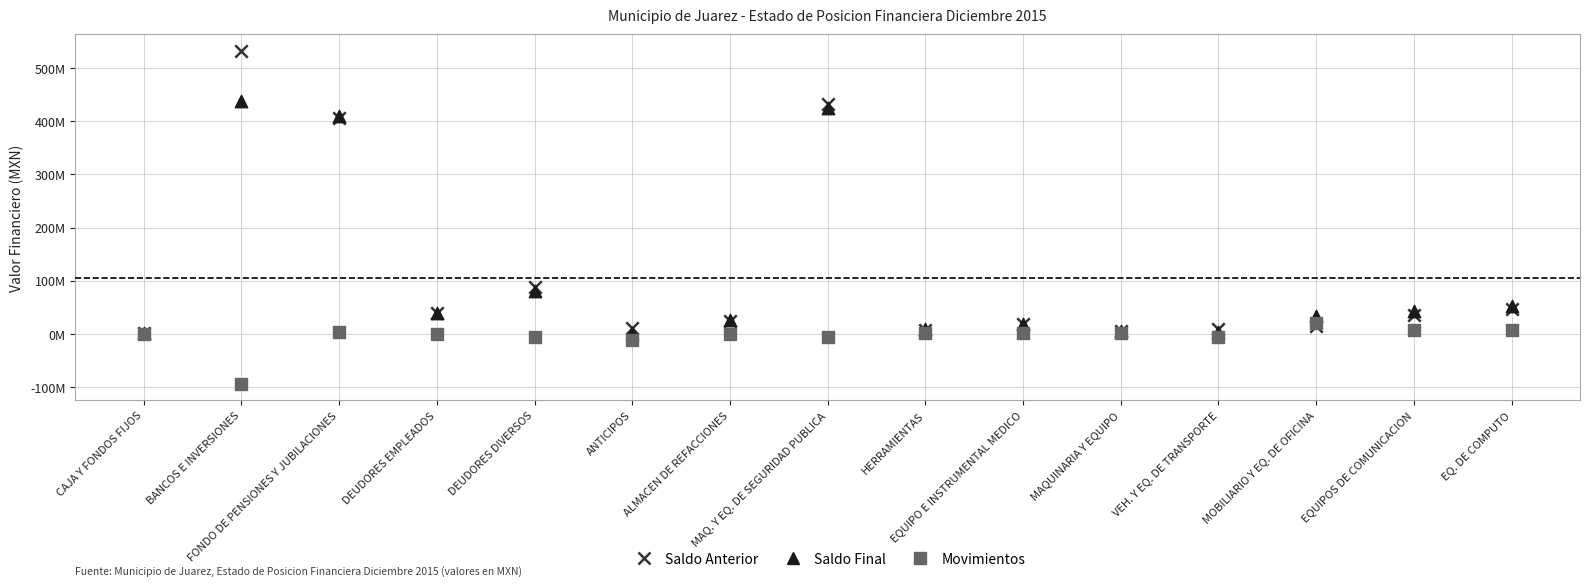

What are all the series names shown in the legend?

Saldo Anterior, Saldo Final, Movimientos